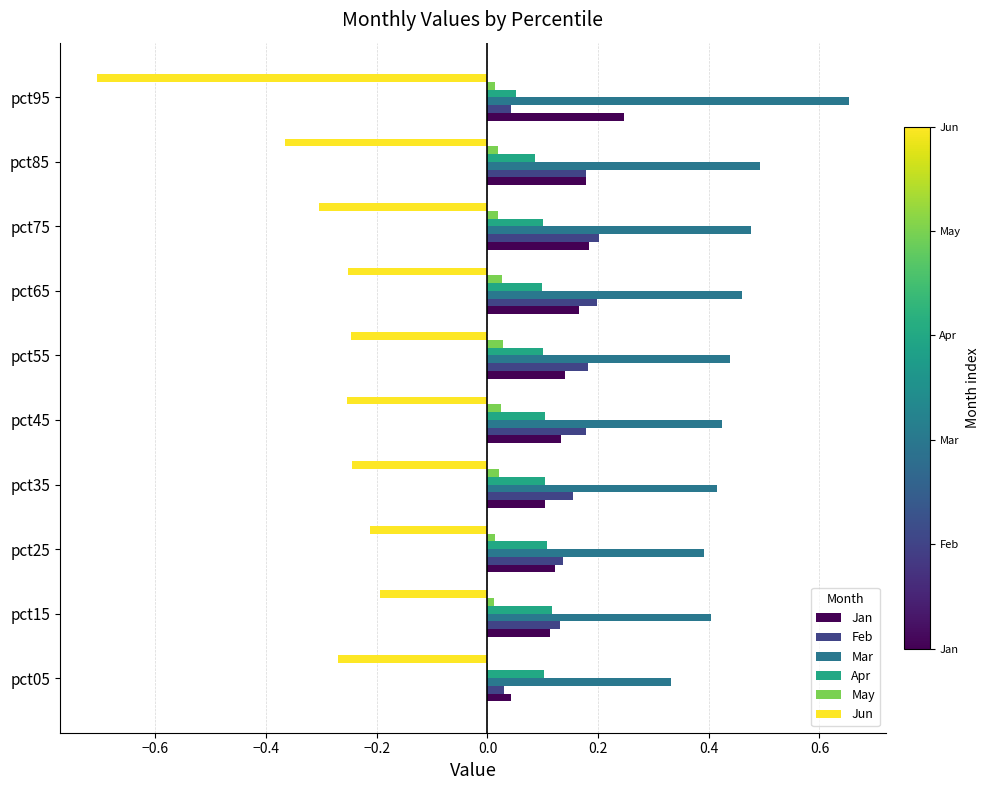

What are all the series names shown in the legend?

Jan, Feb, Mar, Apr, May, Jun